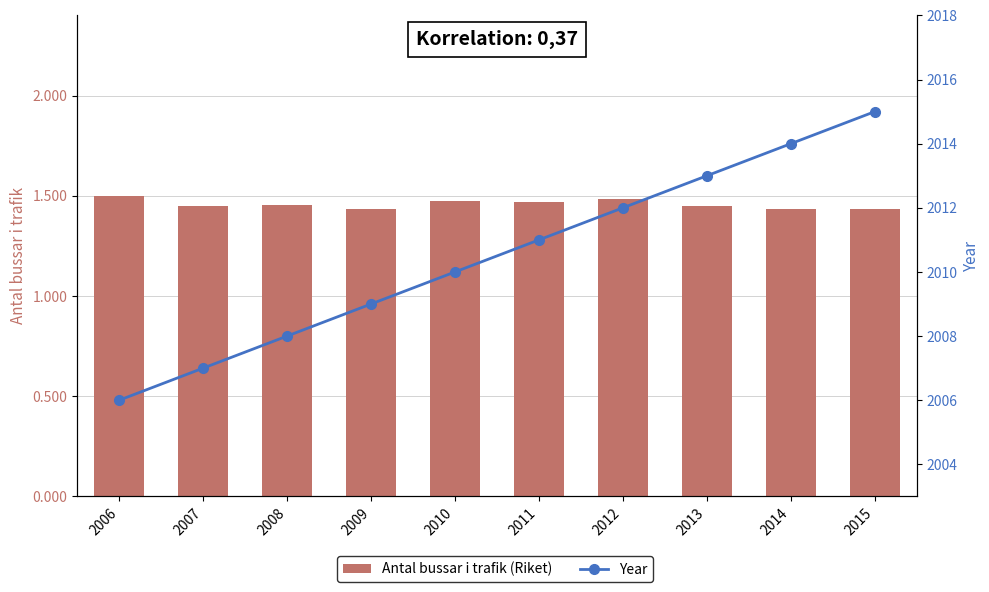

Count the Antal bussar i trafik (Riket) values in the range 1 to 2.

10